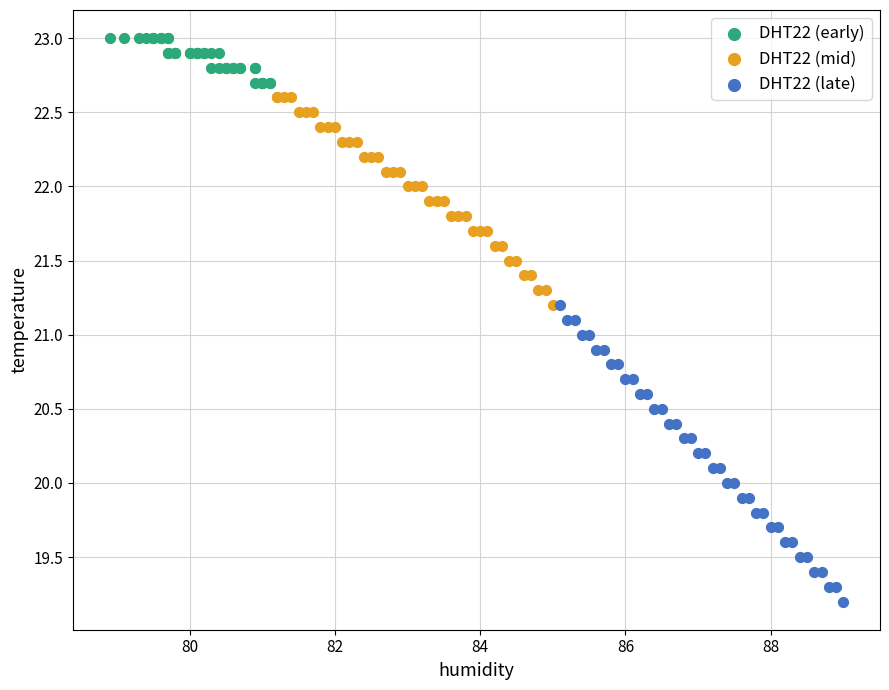

Which series has the largest Y range (max minus min)?

DHT22 (late)